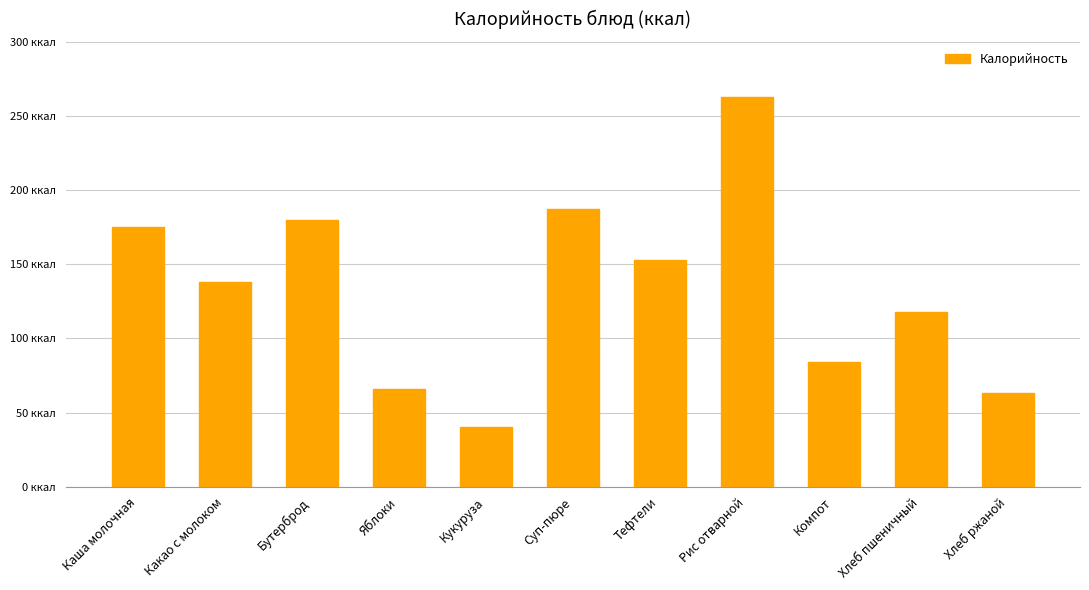

The value at Хлеб пшеничный is 180.8. True or false?

False